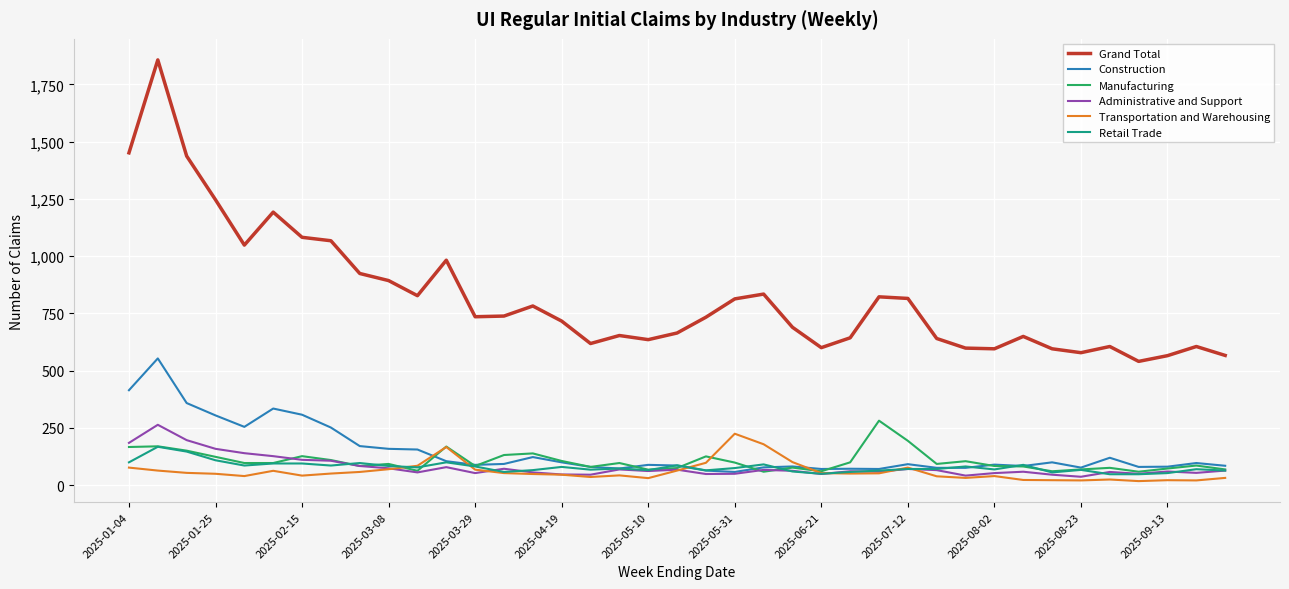

What is the lowest value of the Manufacturing series?

58